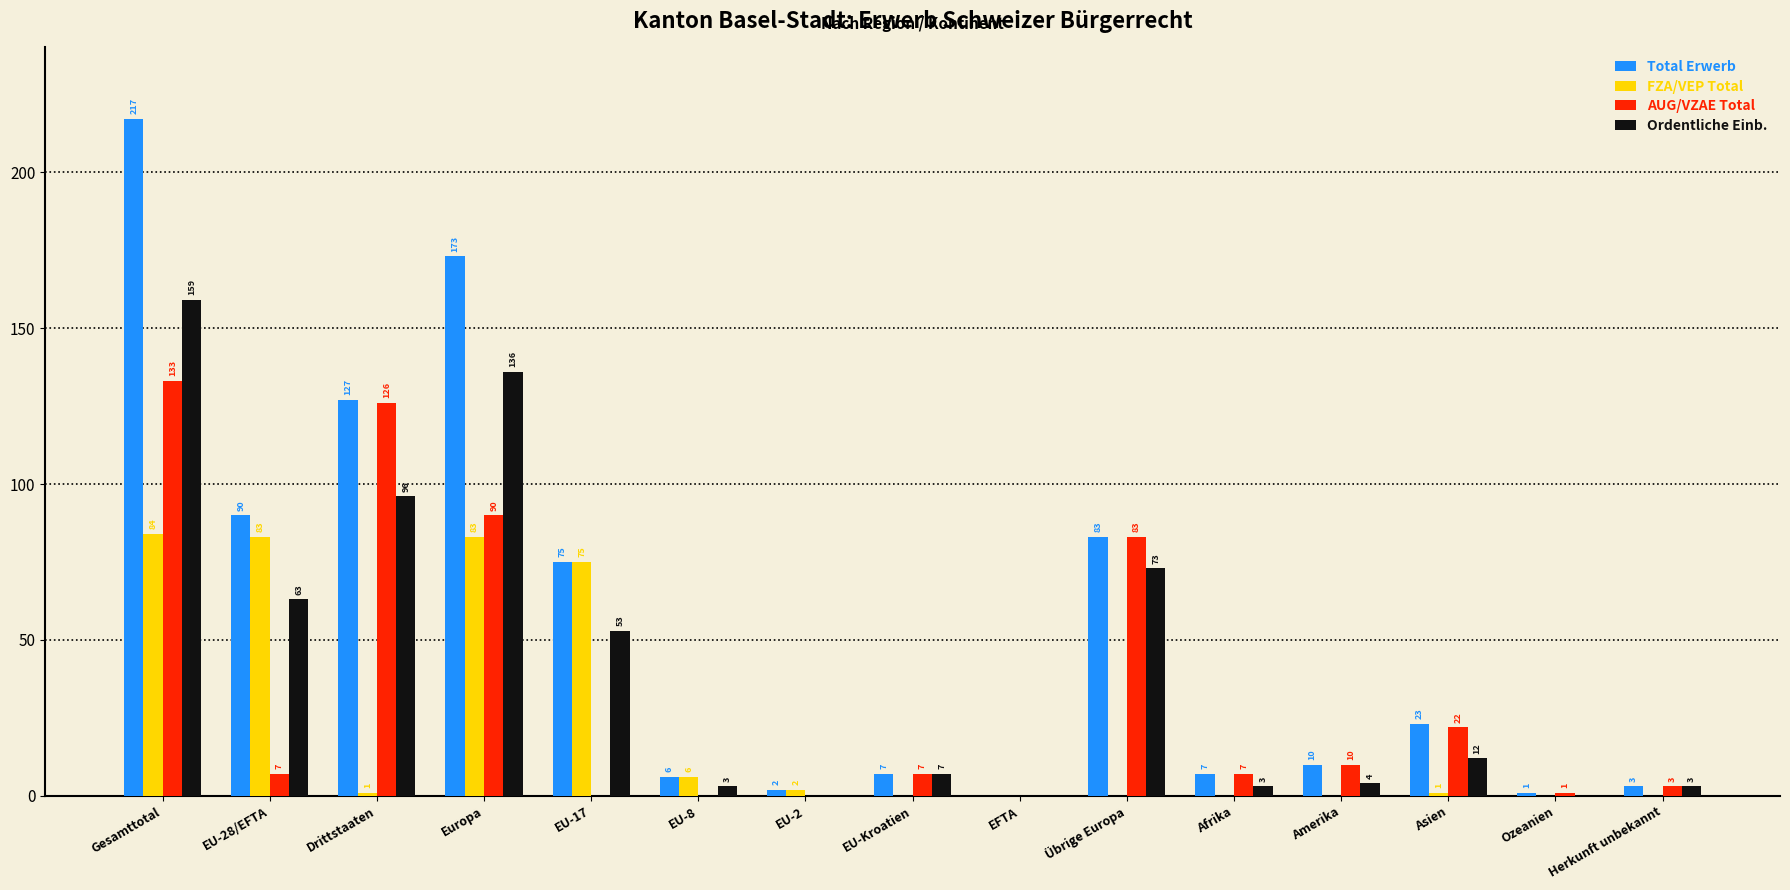

The value of Total Erwerb at EFTA is -147. True or false?

False